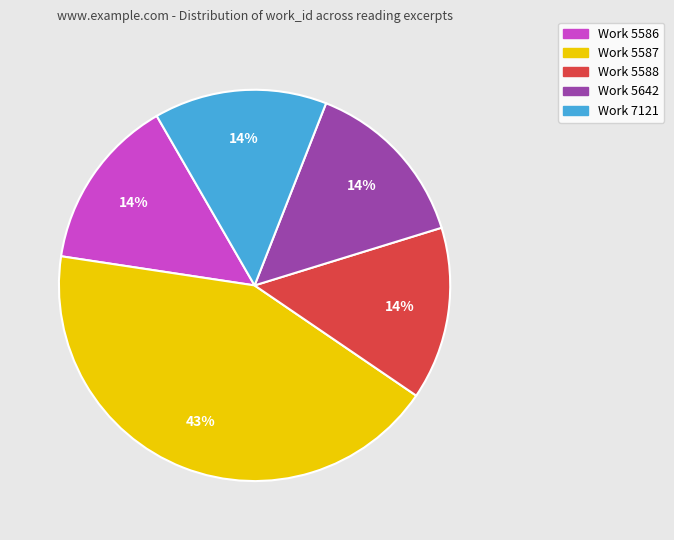

To the nearest percent, what is the average slice percentage?

20%